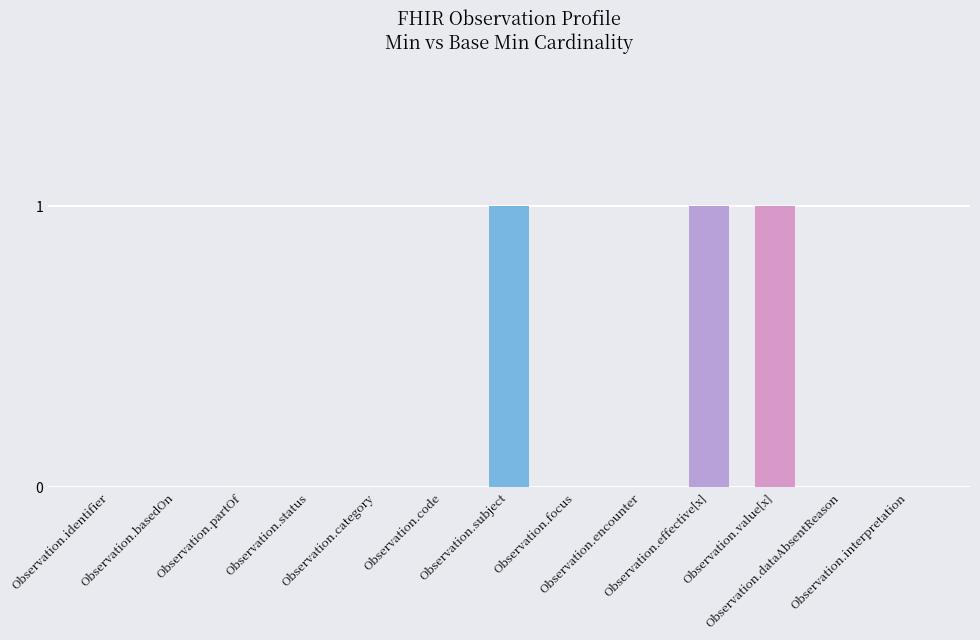

Count the number of data series in this chart.

1